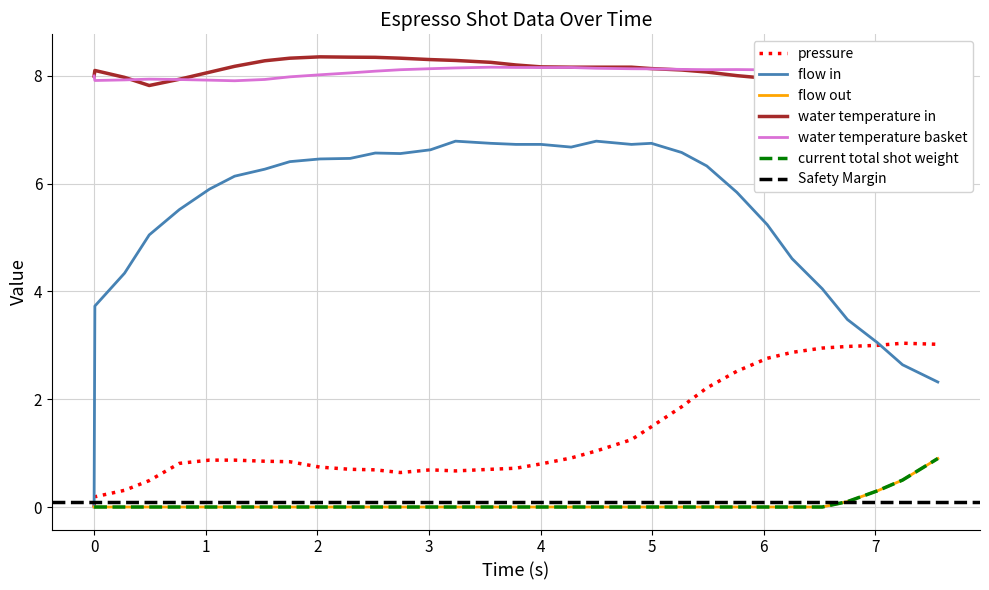

What is the lowest value of the water_temperature_basket series?

7.9